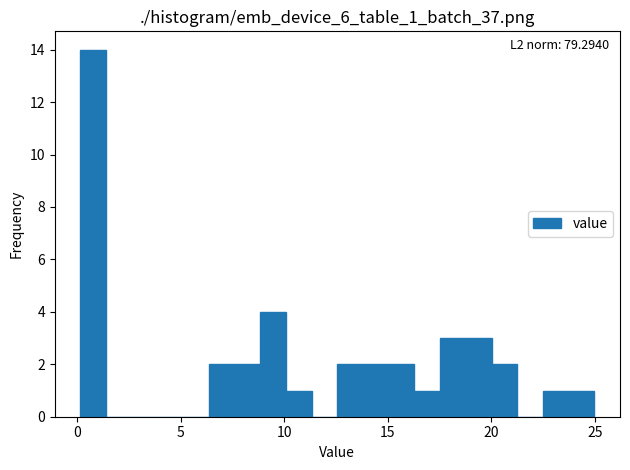

Around what value on the x-axis is the tallest bar? Give the approximate position of its centre, as read against the axis.

1.0